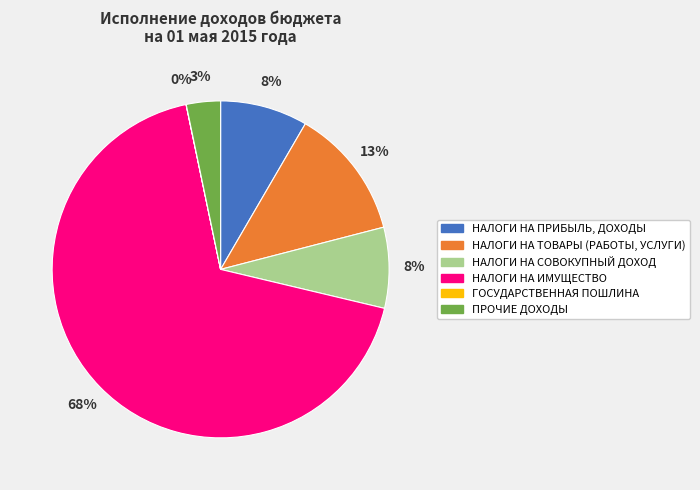

Is there any slice that represents more than half of the pie?

Yes